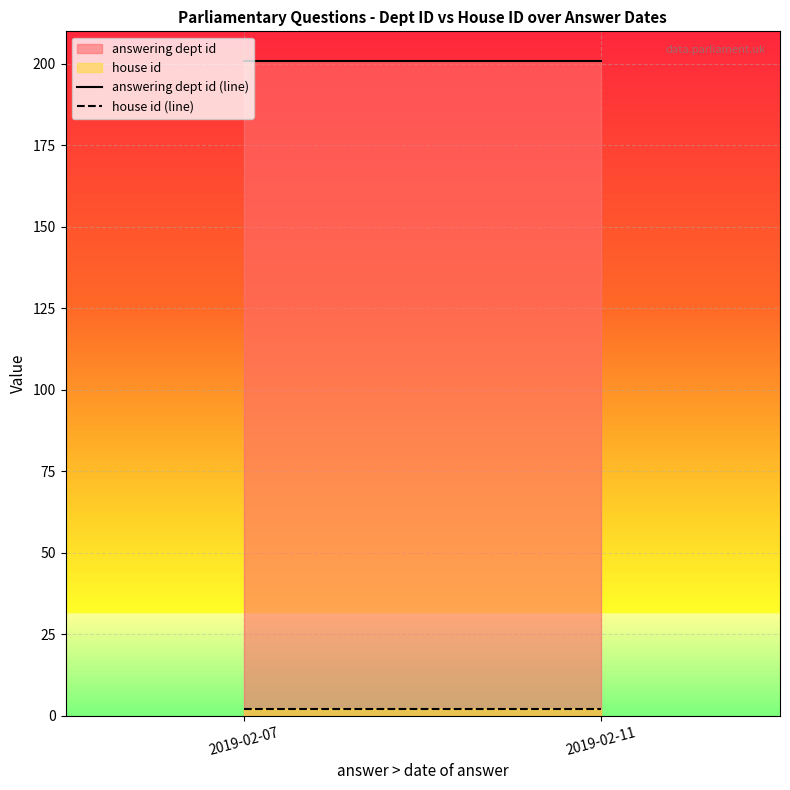

Which category has the lowest value in the answering dept id (line) series?

2019-02-07